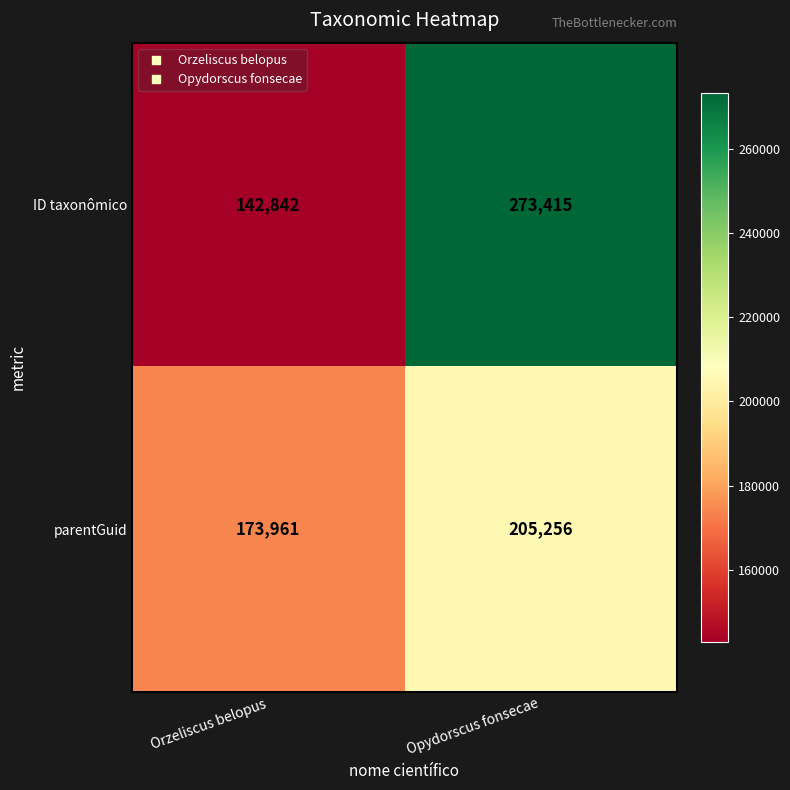

What is the sum of all ID taxonômico values?

416257